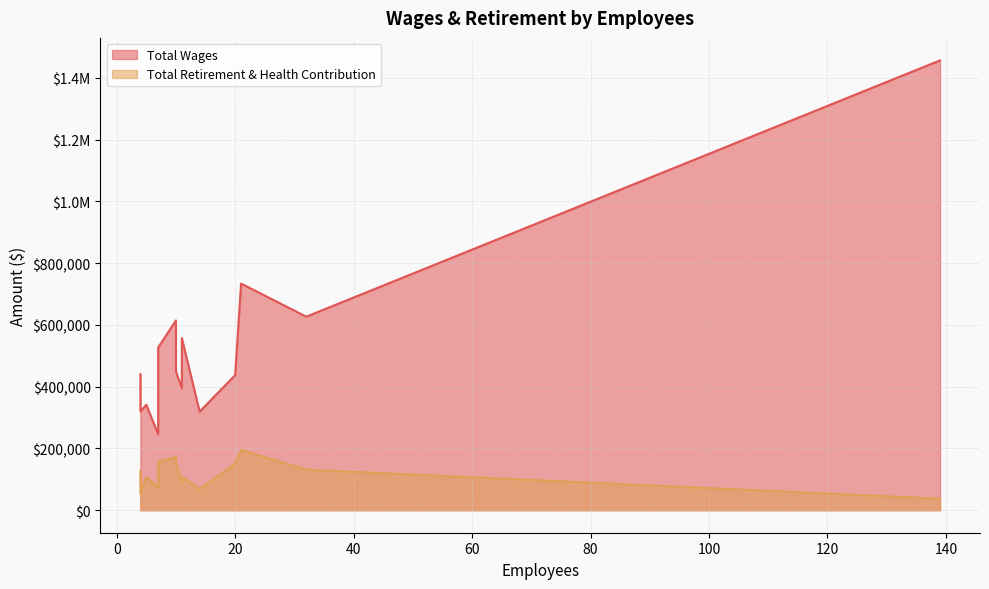

What is the sum of all Total Wages values?

7798912